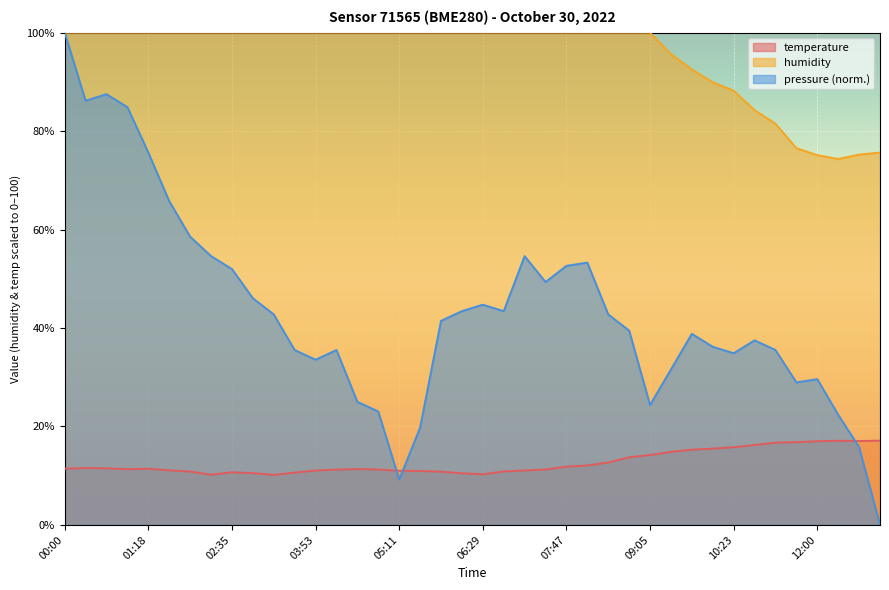

Does the chart display data point markers on the line(s)?

No